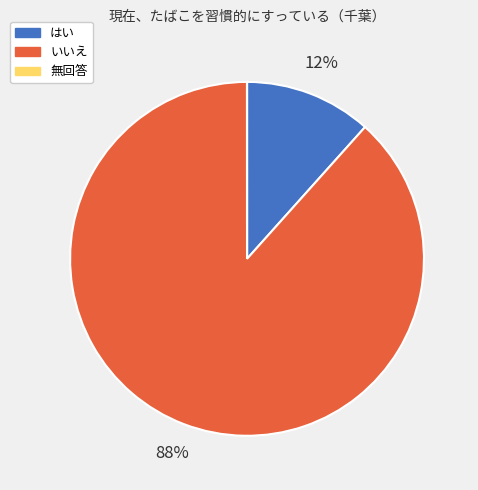

Which slice is the largest?

いいえ